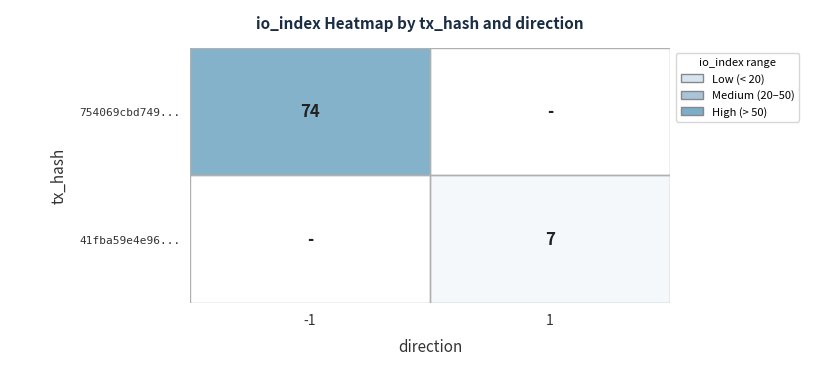

The value of 41fba59e4e96... at 1 is 7. True or false?

True